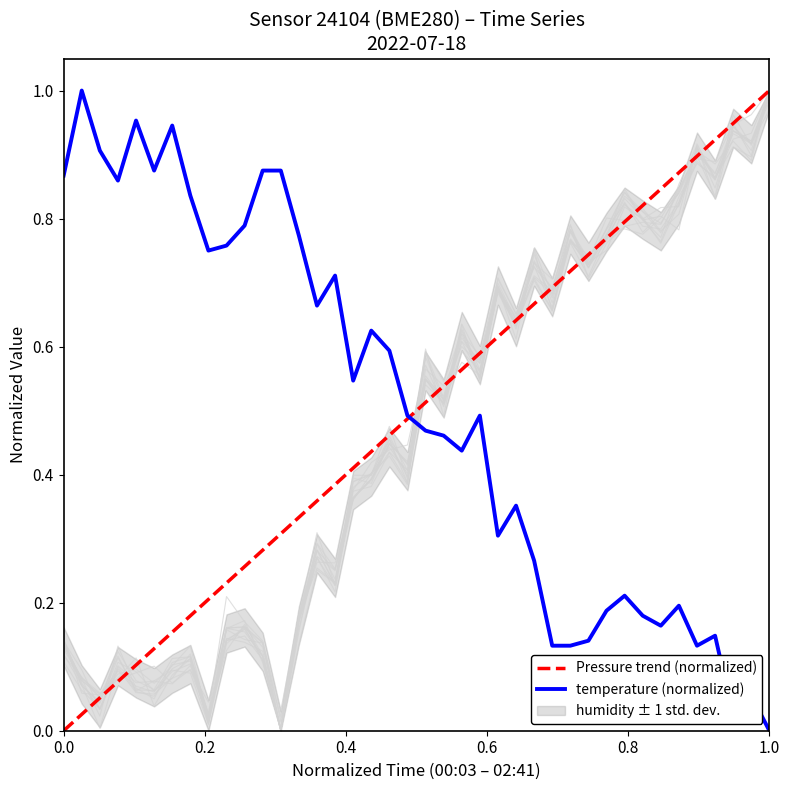

Where do humidity and temperature first cross each other?

01:20 and 01:24